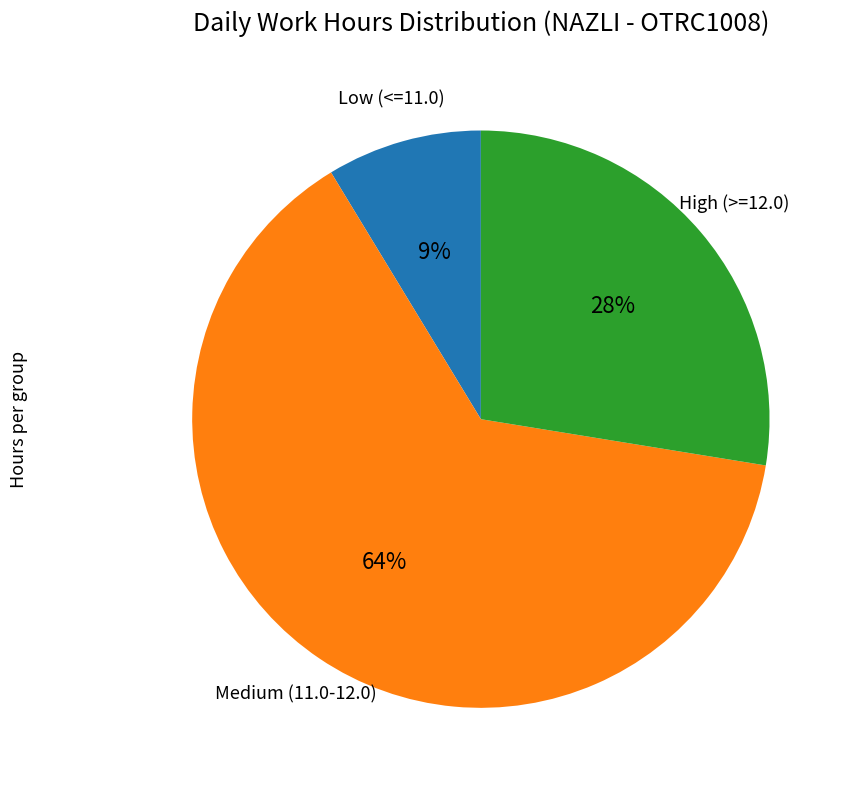

To the nearest percent, what percentage of the pie is Low (<=11.0)?

9%